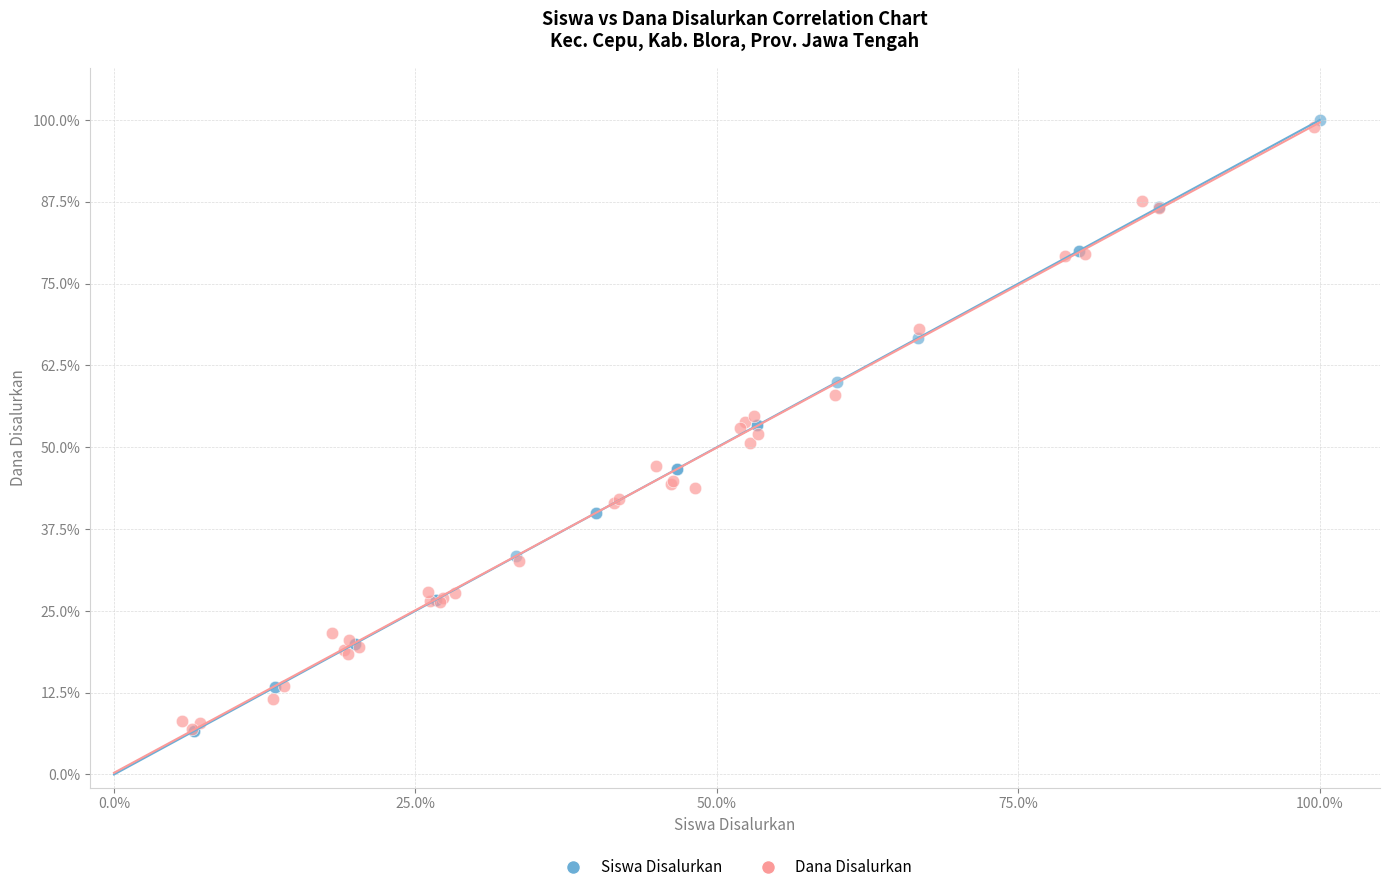

What are all the series names shown in the legend?

Siswa Disalurkan, Dana Disalurkan